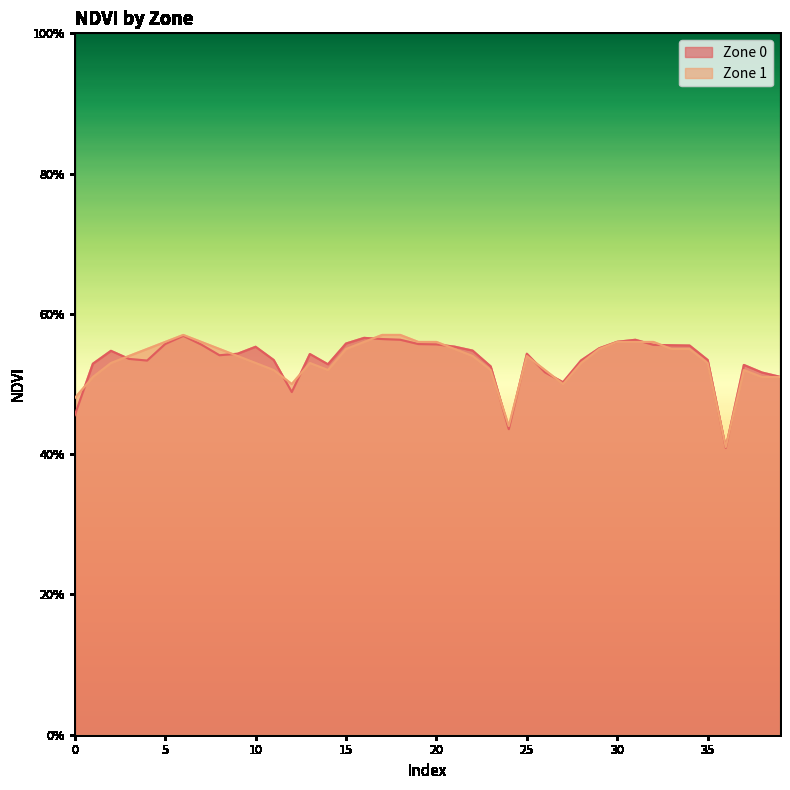

What is the total value across all series at 1?

1.0